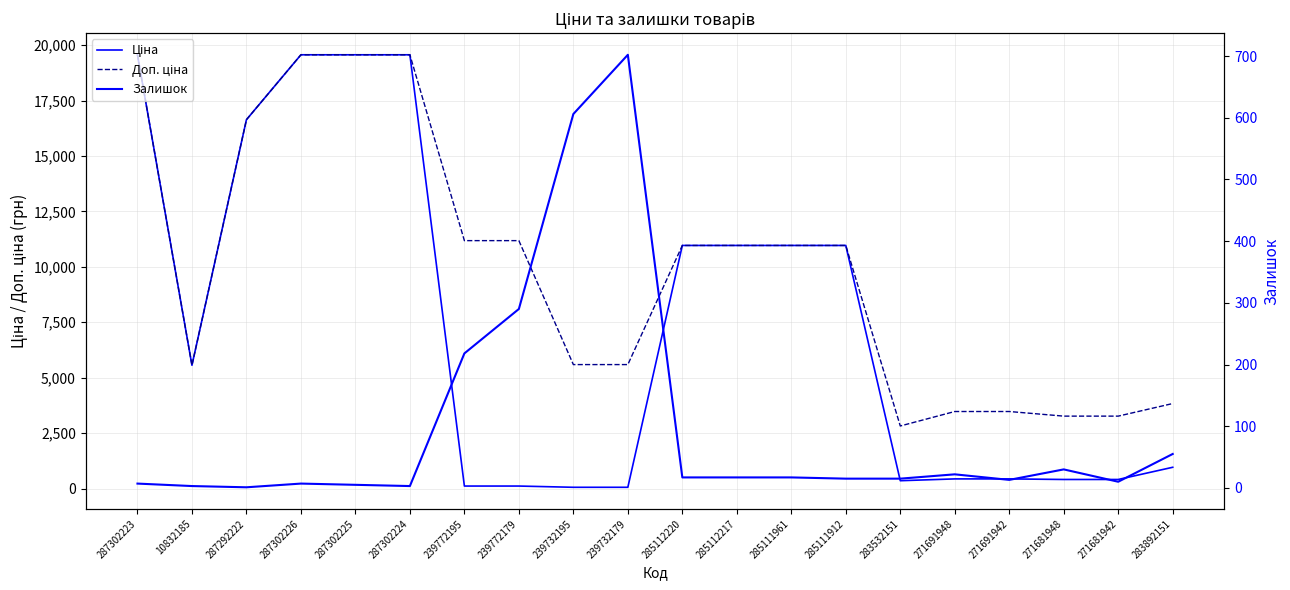

What is the average value of the Залишок series?

102.7